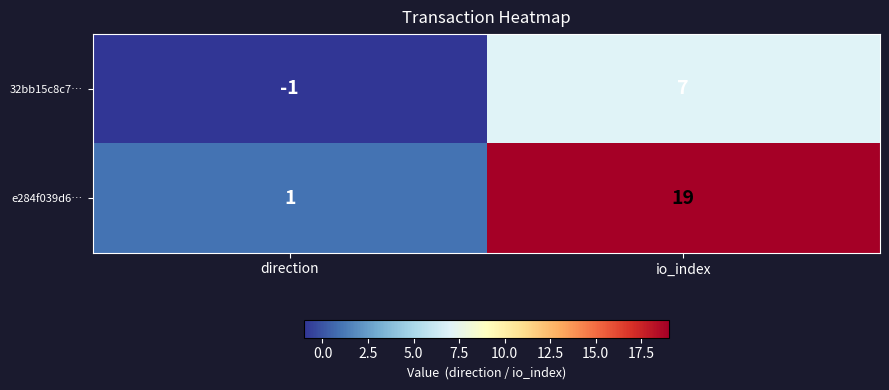

What is the total value across all series at io_index?

26